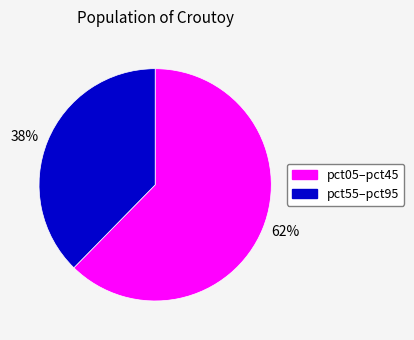

Does any single category account for the majority?

Yes